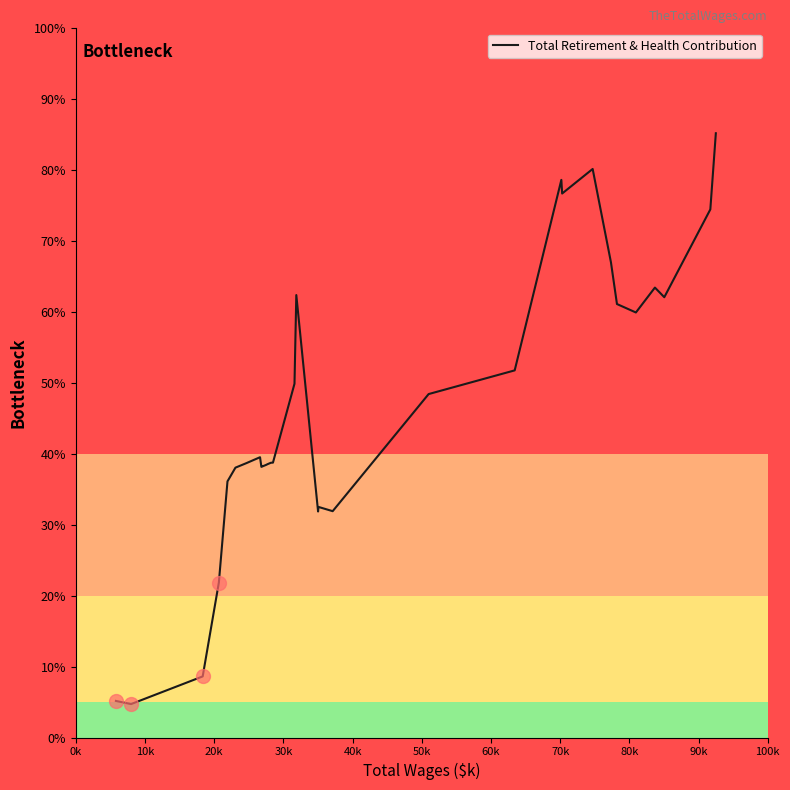

What is the difference between the second highest and second lowest values?

75.0